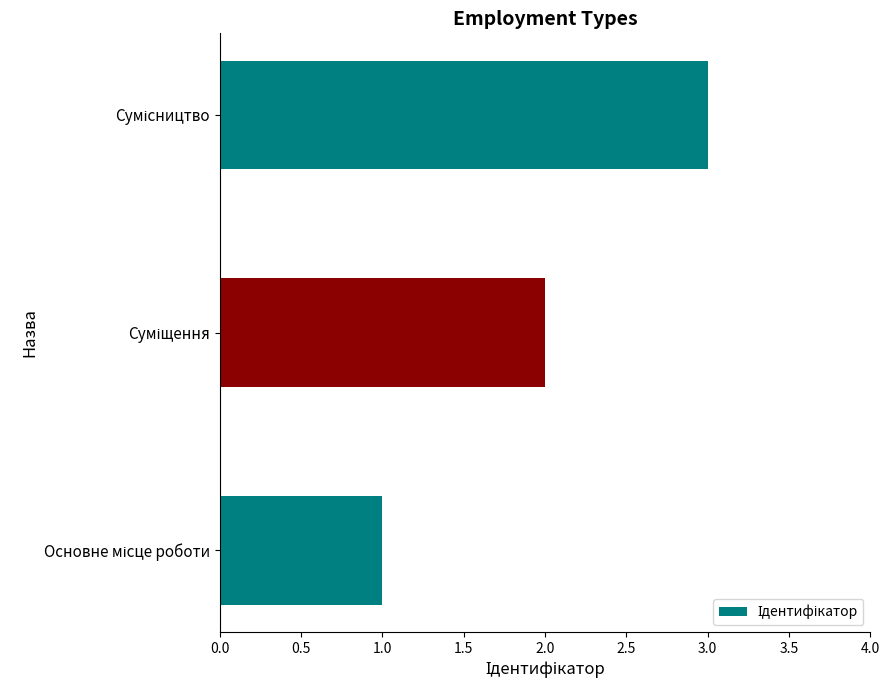

How many values are between 1 and 3?

3